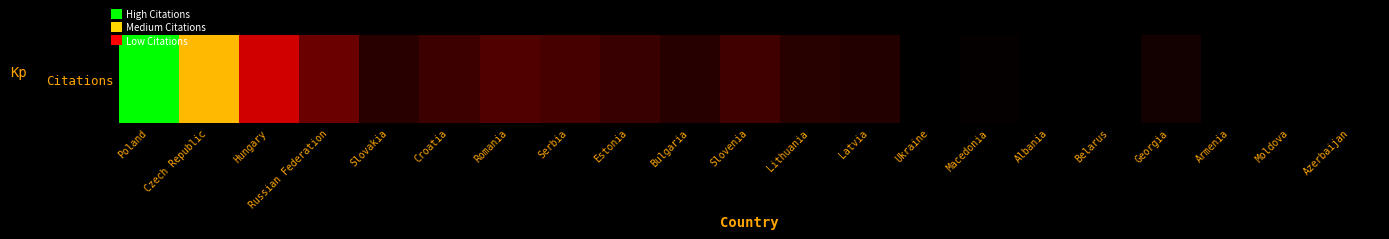

Where does the data first go above 1787?

Poland